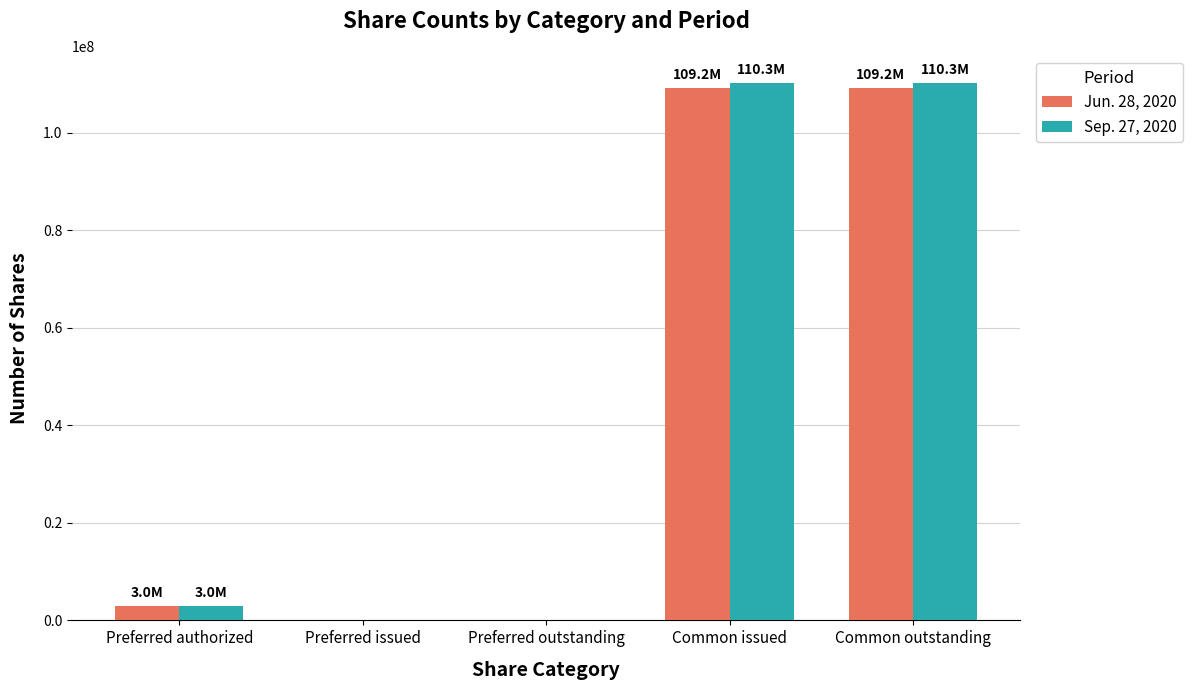

What is the maximum value shown in the chart?

110296000